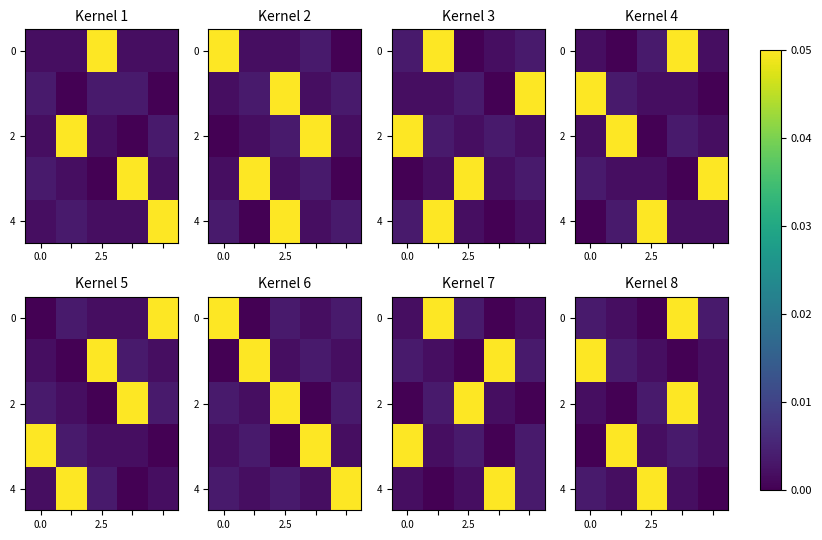

What is the spread (max minus min) of values at 0.0?

0.1